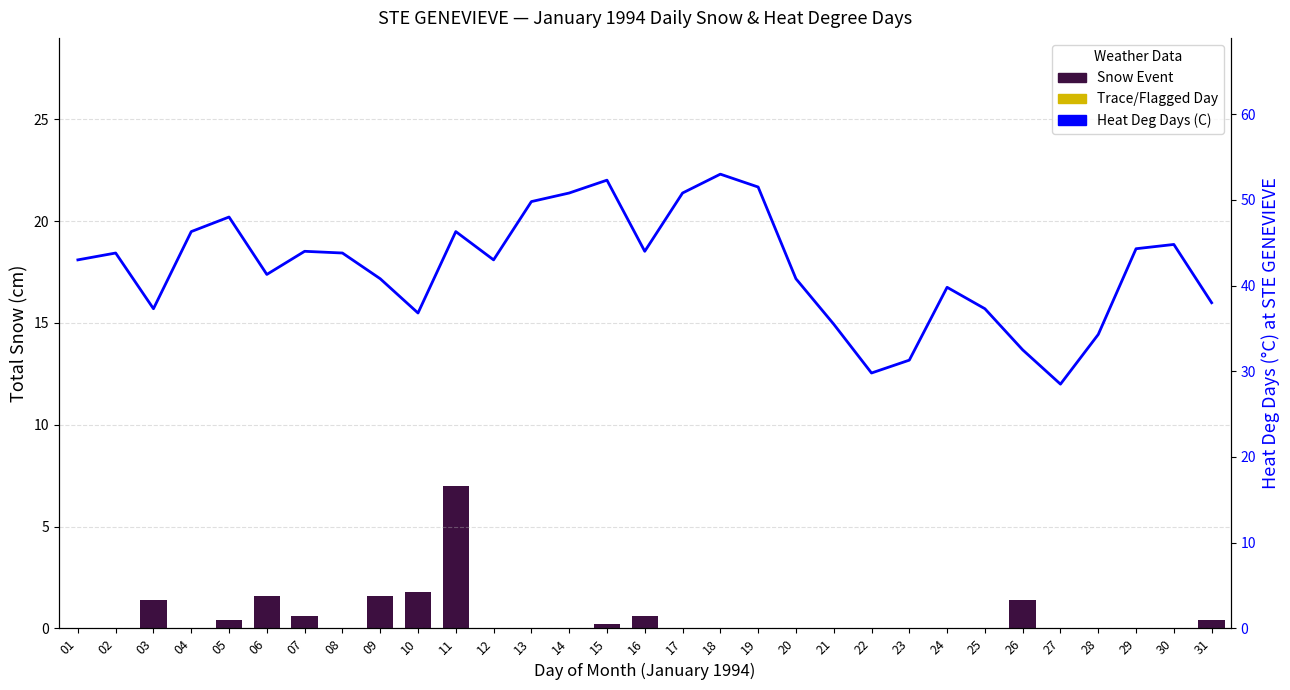

Where does the Heat Deg Days (C) series first go above 43?

02